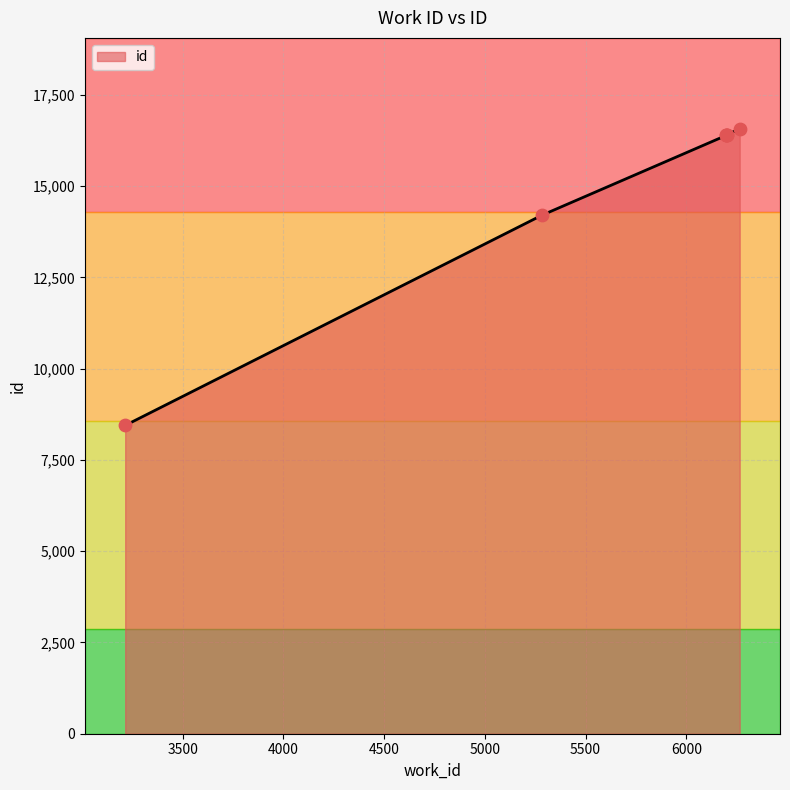

What is the ratio of the value at 6198 to the value at 6199?

1.0